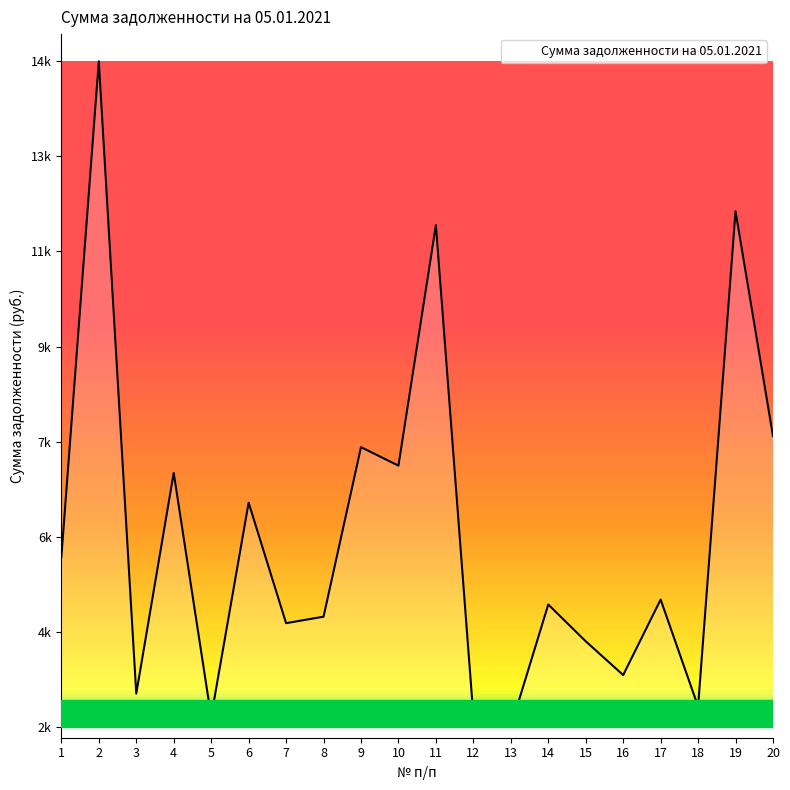

Does the chart display data point markers on the line(s)?

No